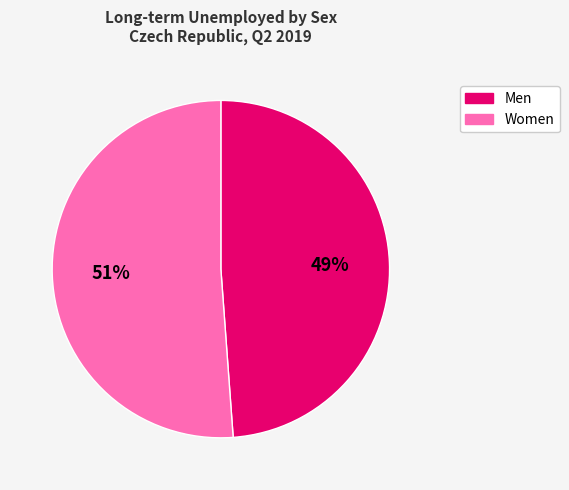

What is the ratio of the value at Men to the value at Women?

1.0